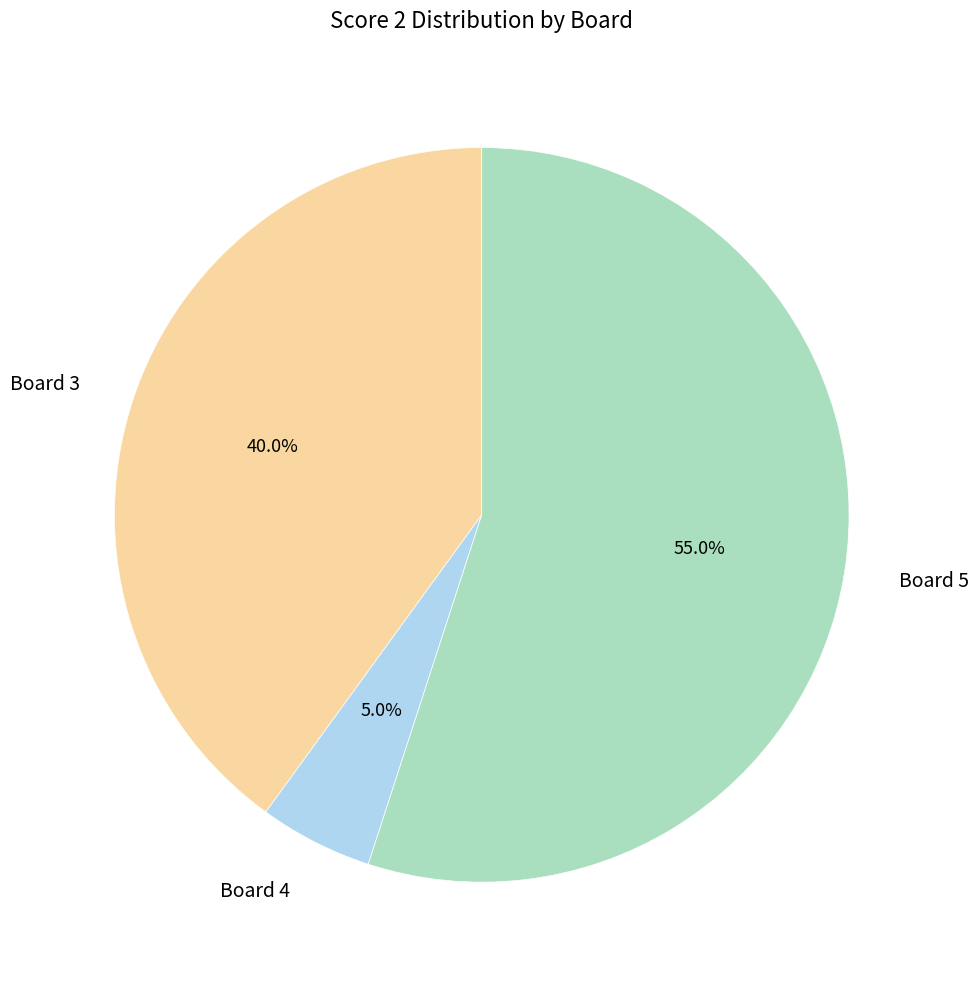

Combined, what portion of the pie is Board 4 and Board 5?

60.0%